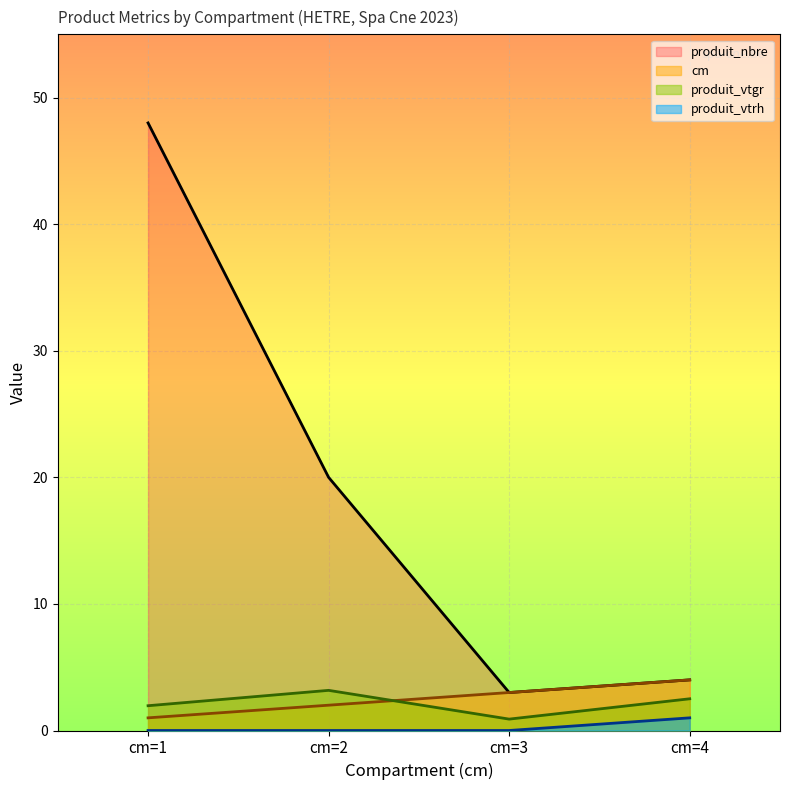

How many lines are shown in the chart?

4